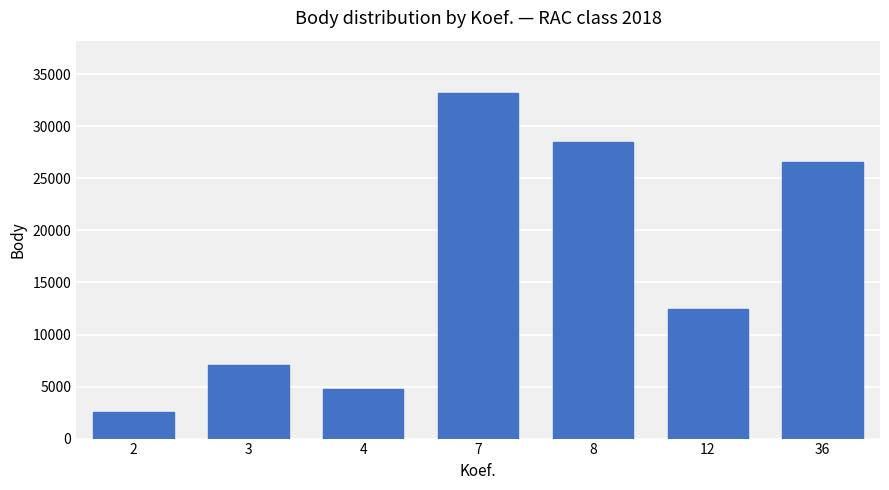

Which has a higher value, 3 or 12?

12